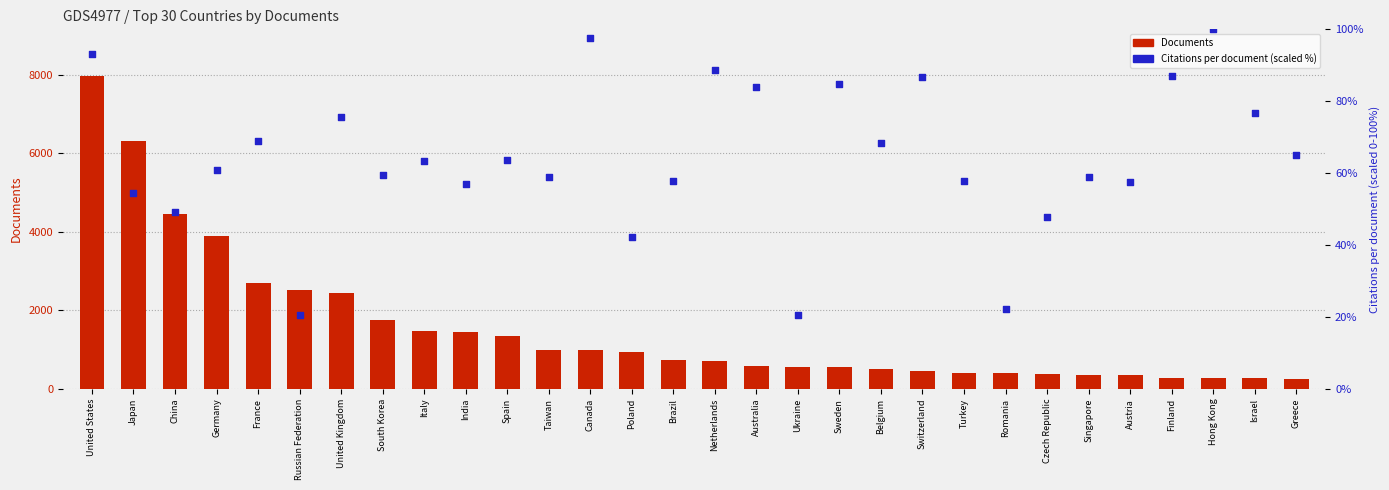

Which series contains the highest Y value?

Documents